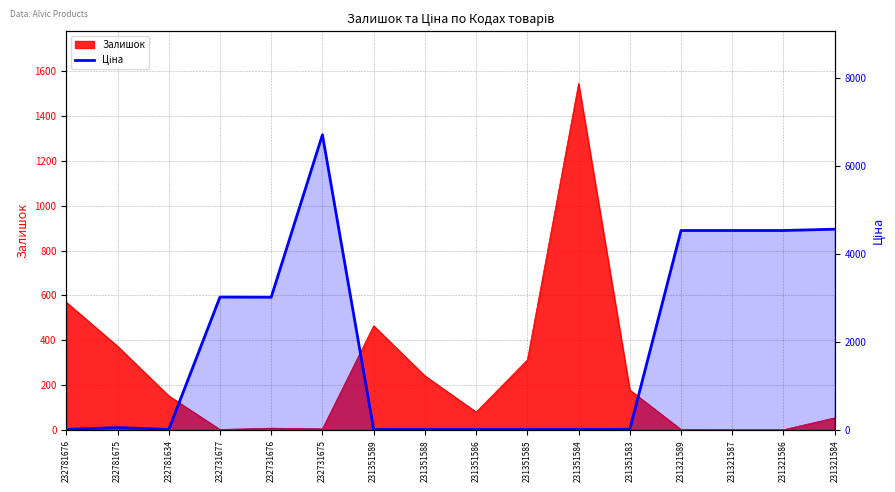

What is the change in value from 232731677 to 231321589?

+1510.9